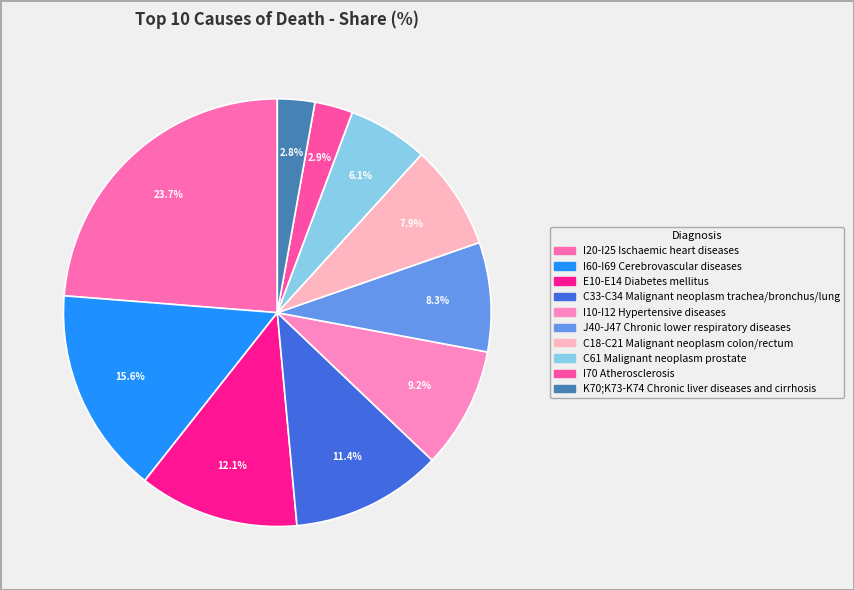

What percentage do I70 Atherosclerosis and I10-I12 Hypertensive diseases together represent?

12.1%